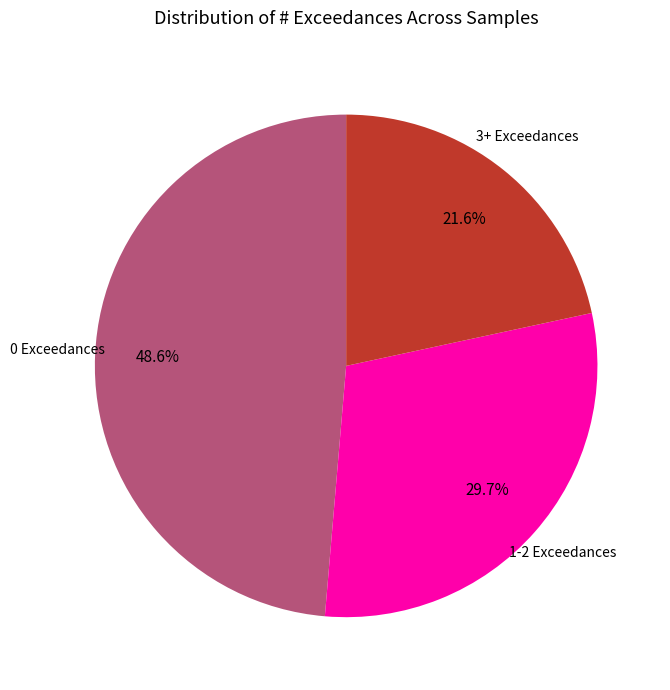

Is there a majority slice in this chart?

No